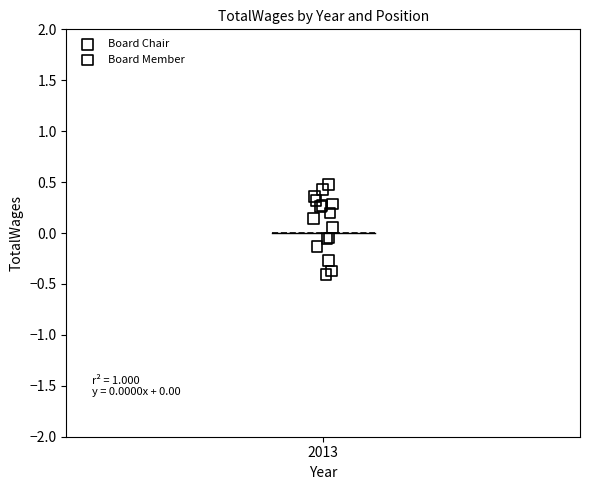

What are all the series names shown in the legend?

Board Chair, Board Member